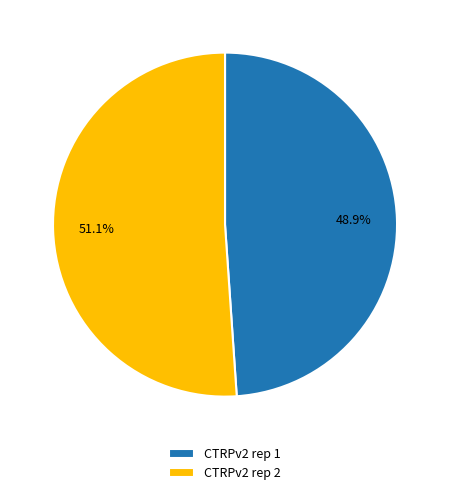

What is the smallest slice in the pie chart?

CTRPv2 rep 1